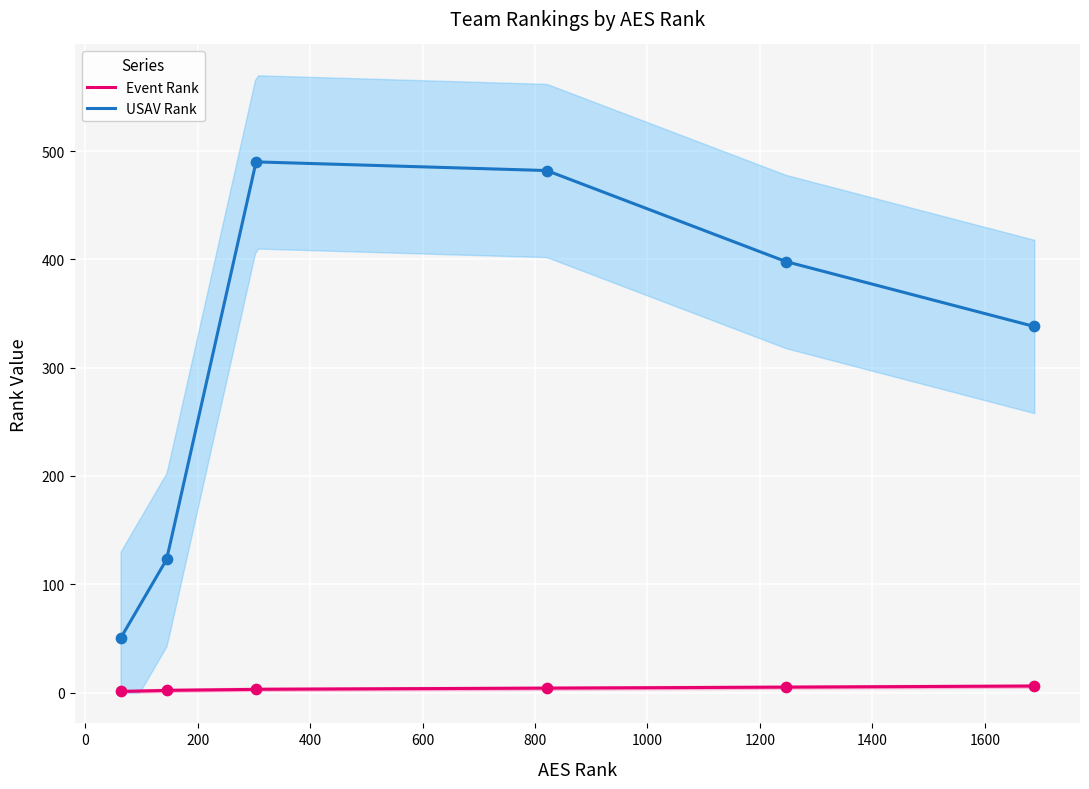

What are all the series names shown in the legend?

Event Rank, USAV Rank